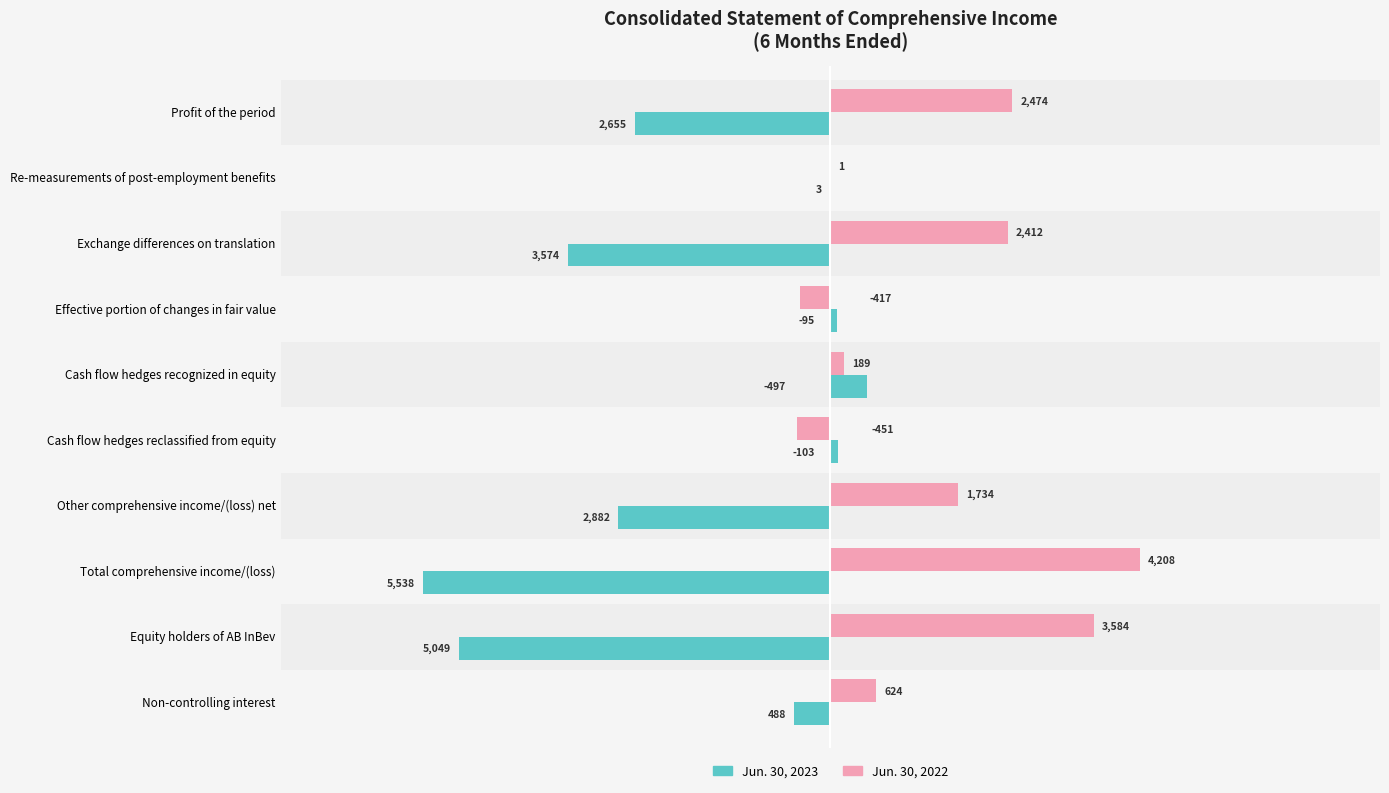

How many categories are shown in the chart?

10